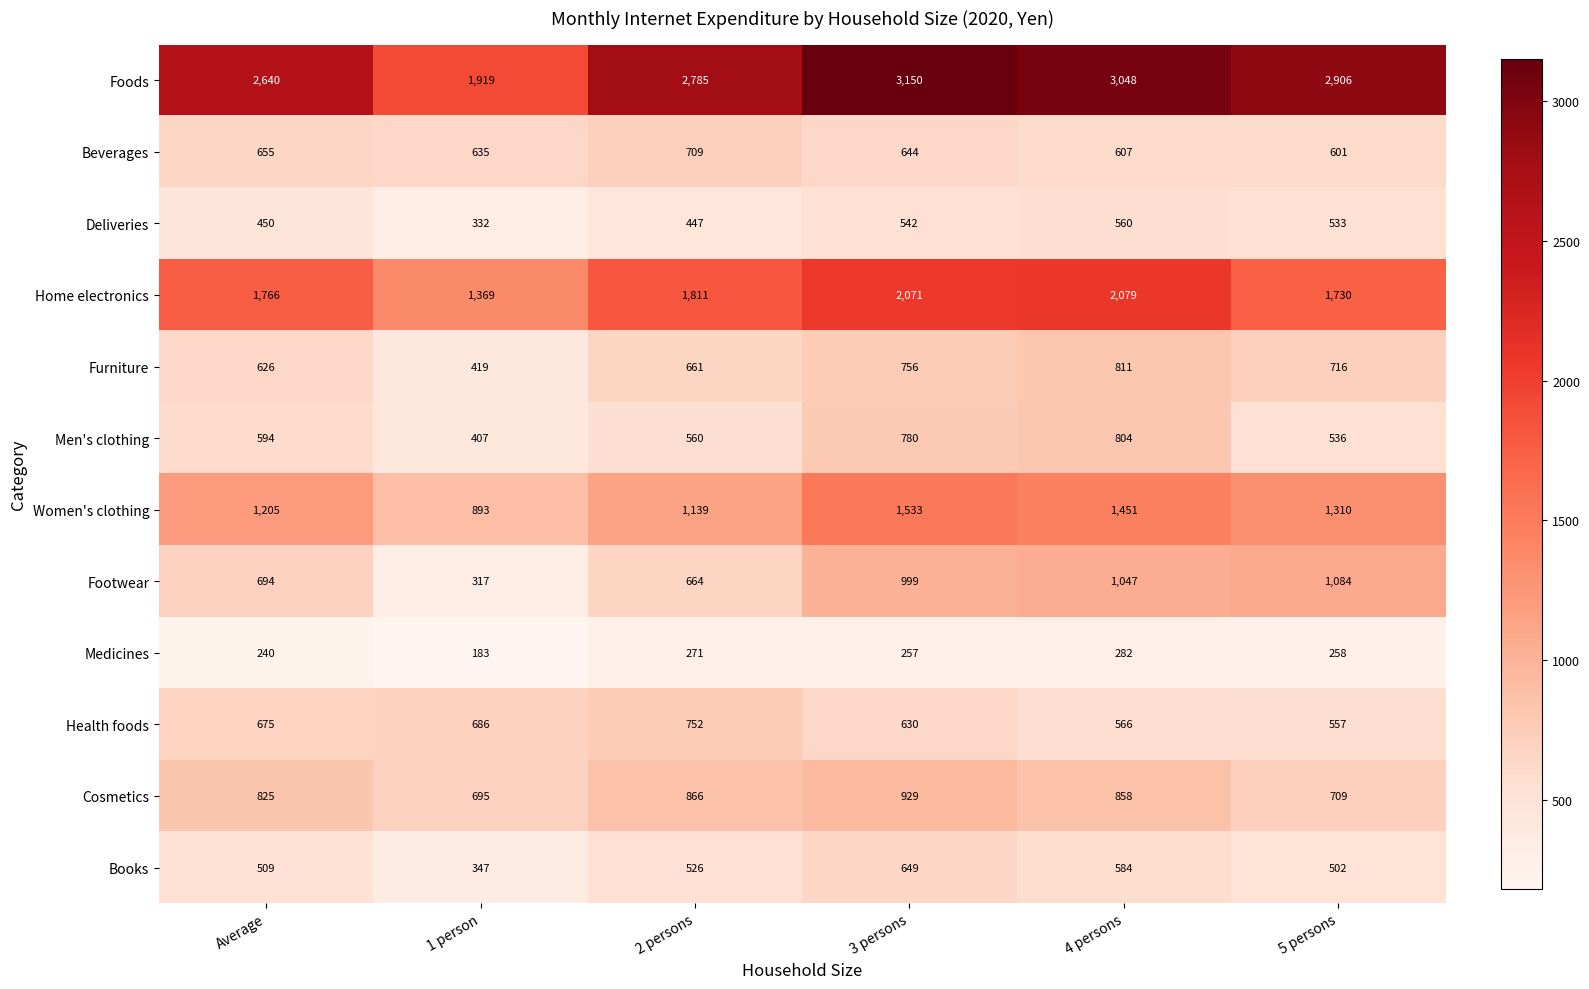

What is the approximate value of Men's clothing at 5 persons, to the nearest 10?

540